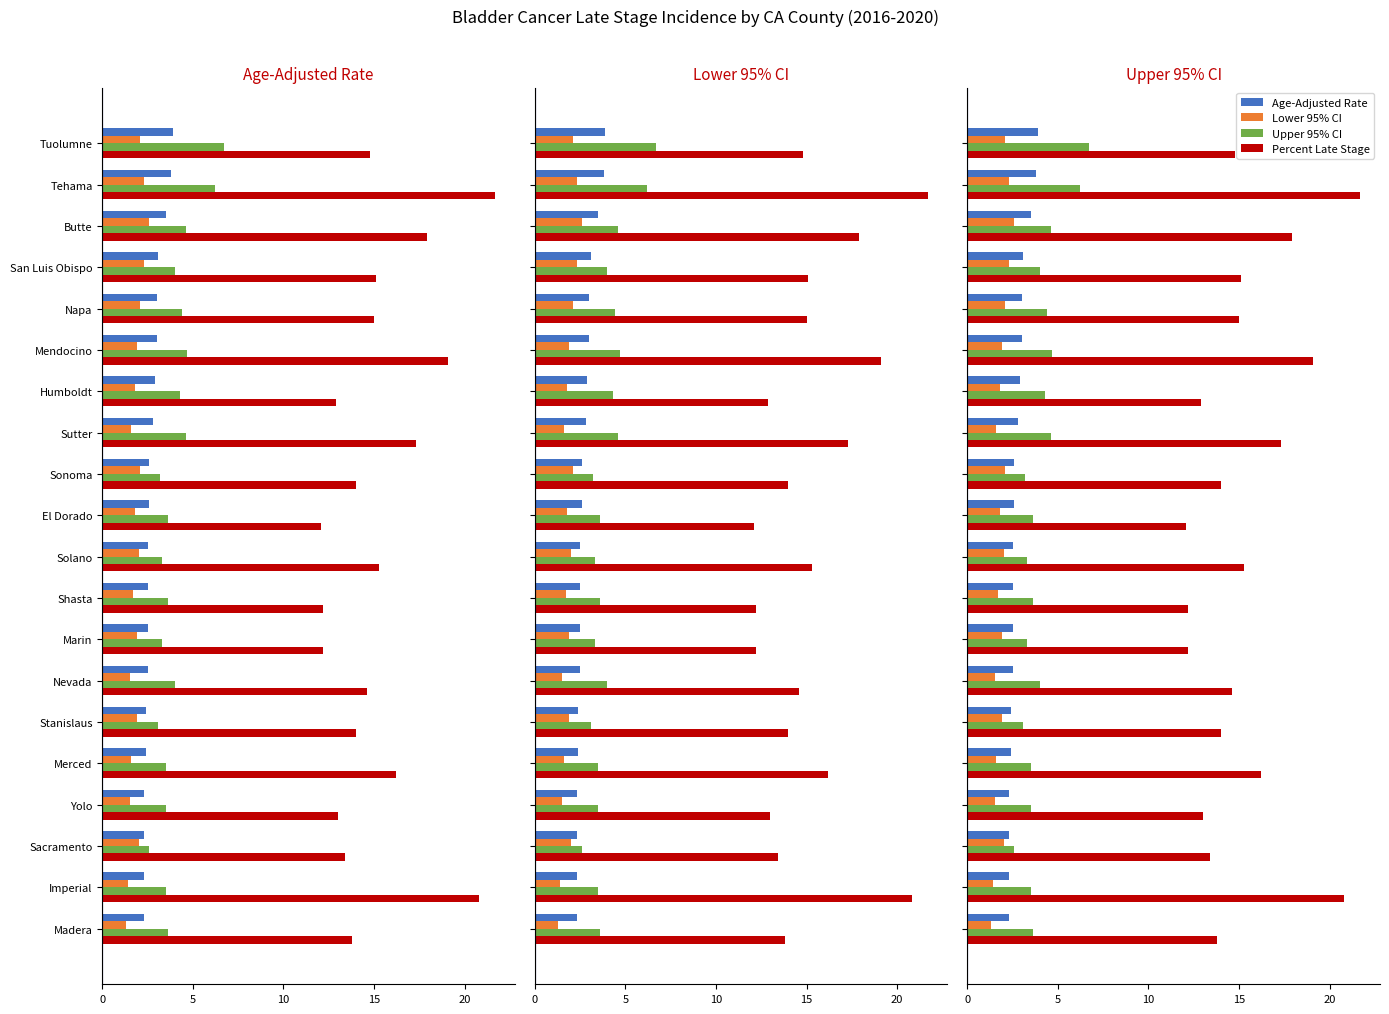

What is the value of the Age-Adjusted Rate bar at the 4th from the left?

3.1